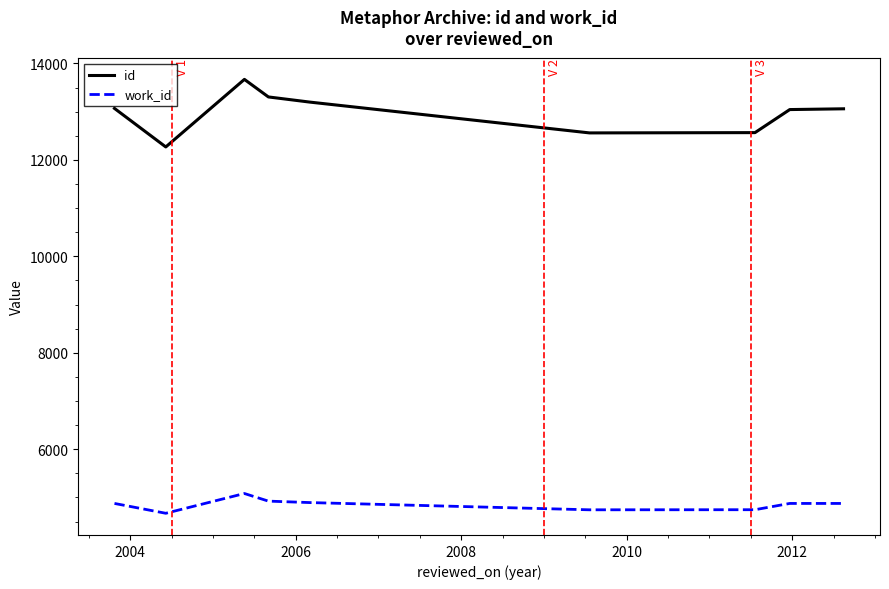

How many distinct data groups are displayed?

2